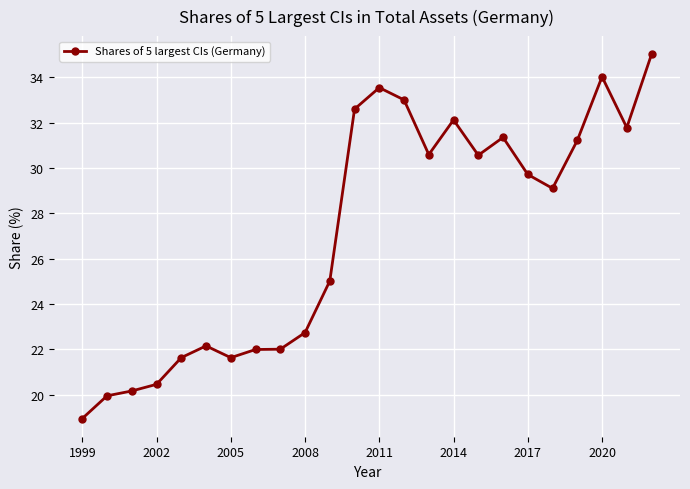

What is the difference between the second highest and minimum values?

15.1